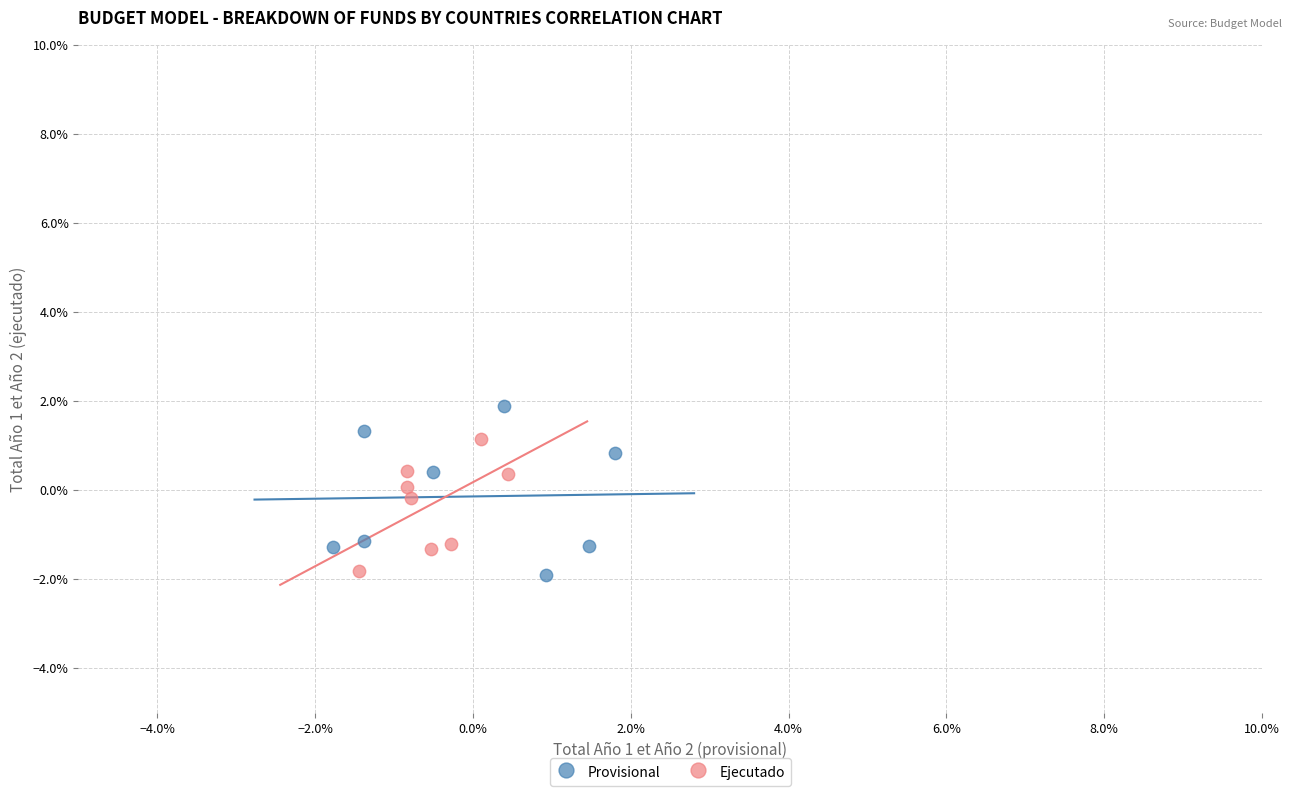

What are all the series names shown in the legend?

Provisional, Ejecutado